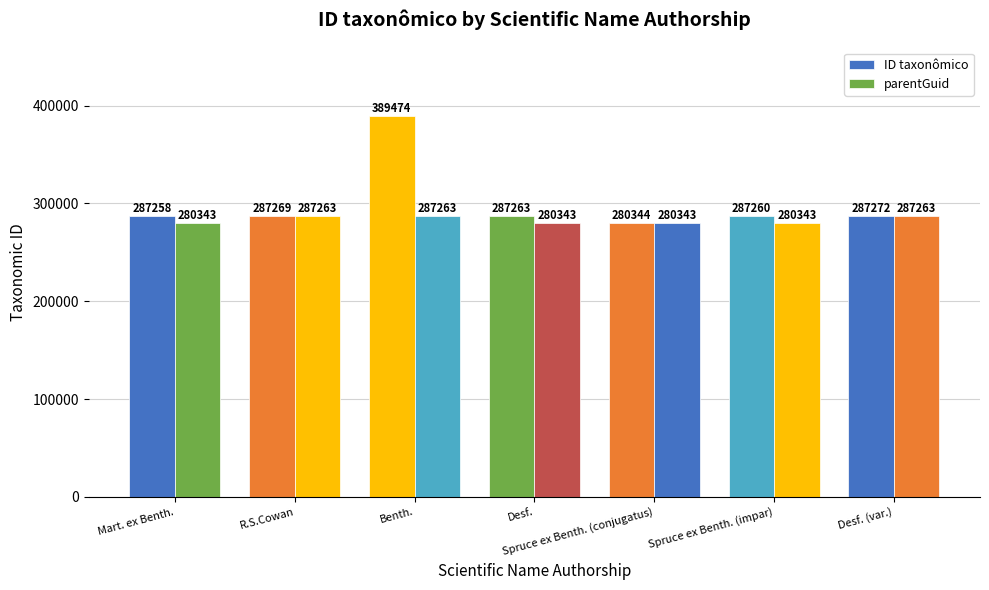

Is the value of ID taxonômico at Desf. greater than the value of parentGuid at Desf.?

Yes